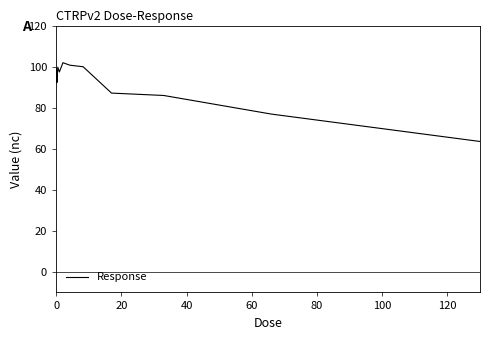

What is the difference between the maximum and minimum values?

38.4